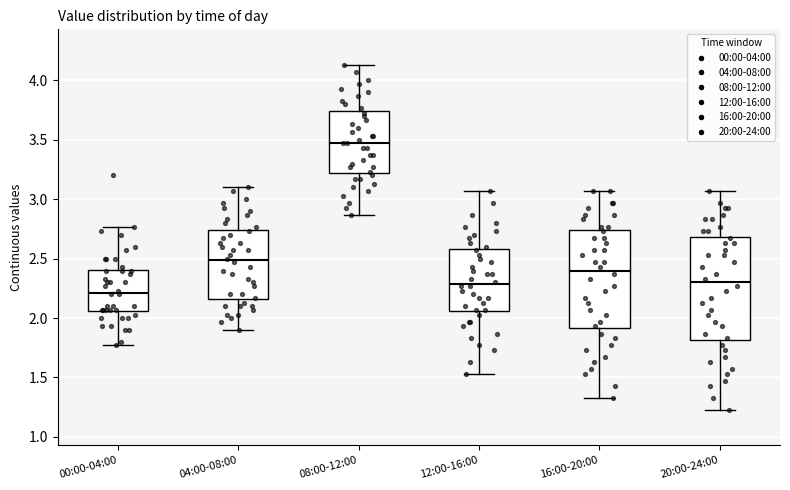

Which box's median line is the highest?

08:00-12:00